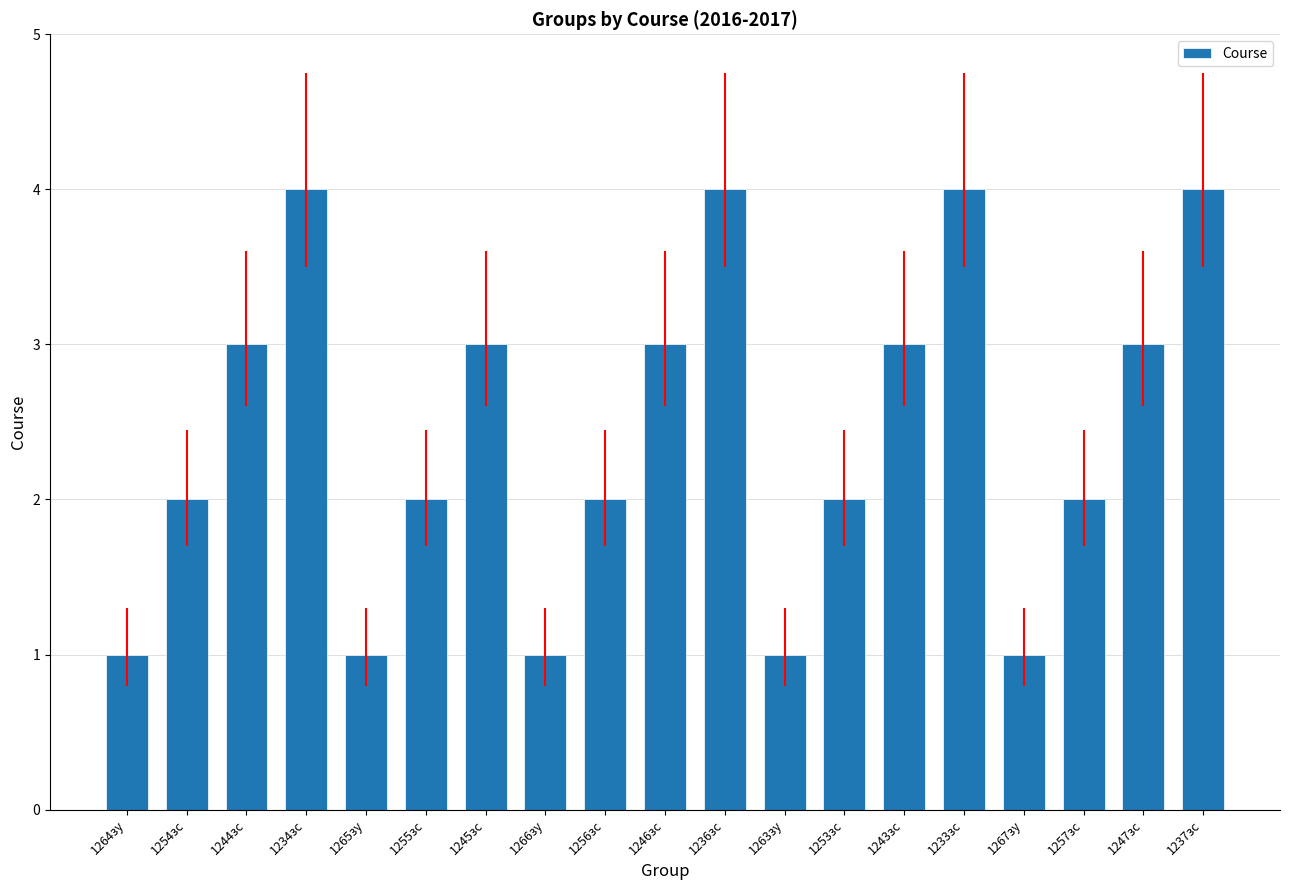

What is the maximum value shown in the chart?

4